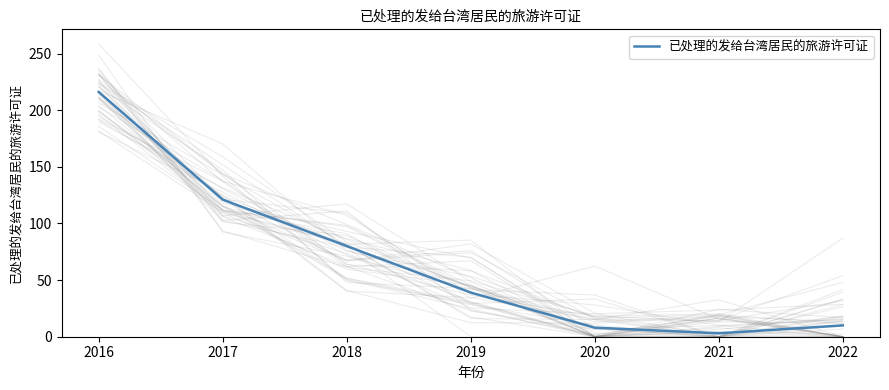

Where does the data first go above 39?

2016